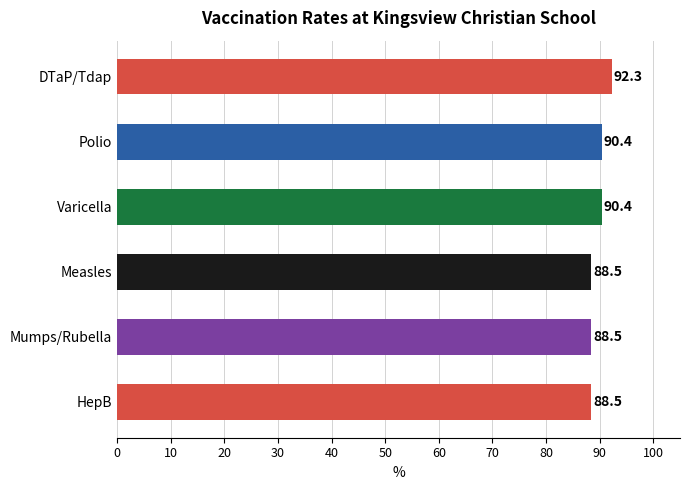

Which category has the highest value across all series?

DTaP/Tdap